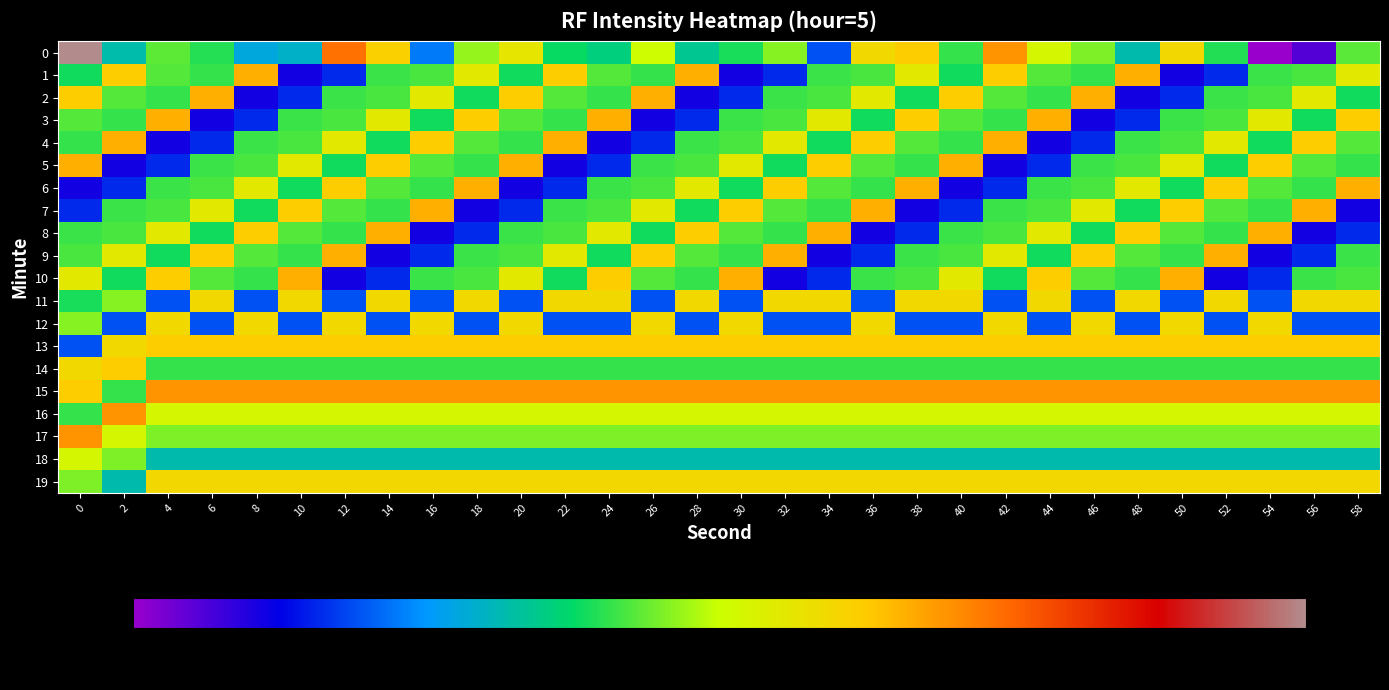

What is the difference between the highest and lowest values at 4?

15.4